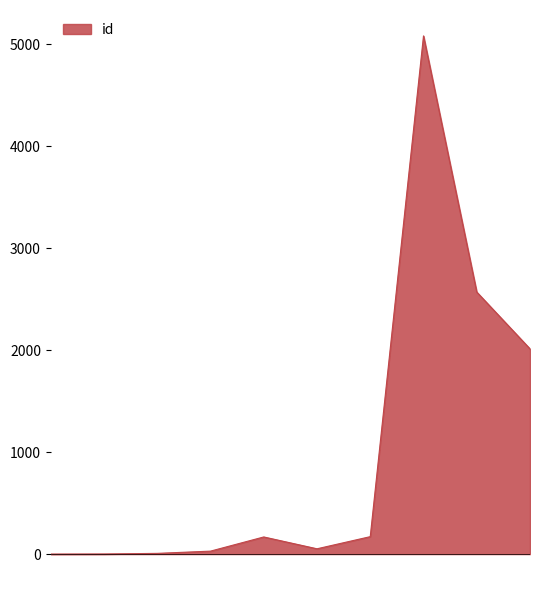

What is the smallest value displayed?

0